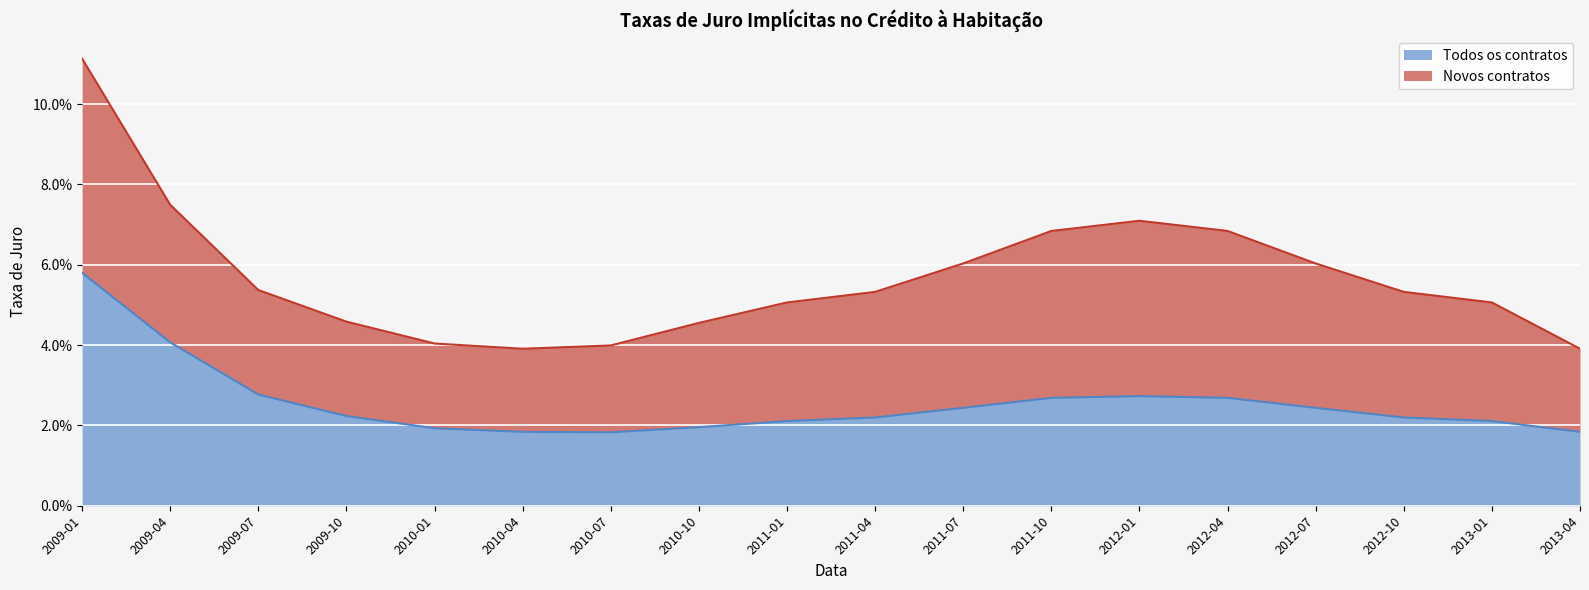

How many interior local peaks (higher than both neighbors) does the data have?

1